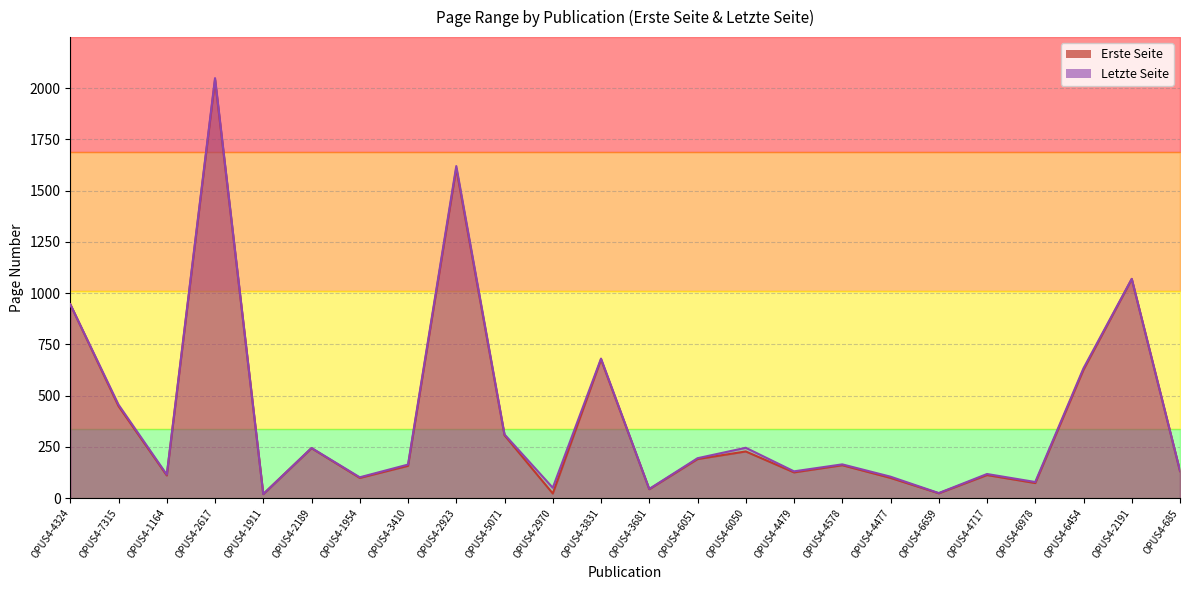

What value does the Letzte Seite series have at OPUS4-4324?

946